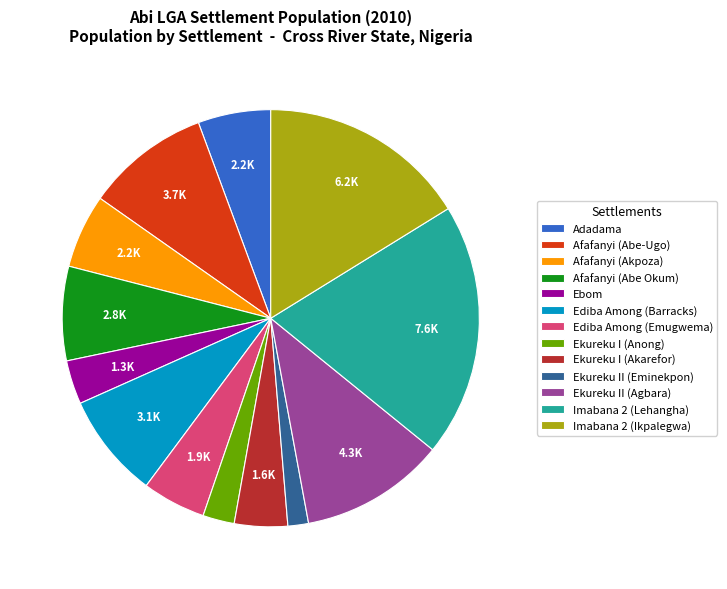

How many segments does this pie chart have?

13